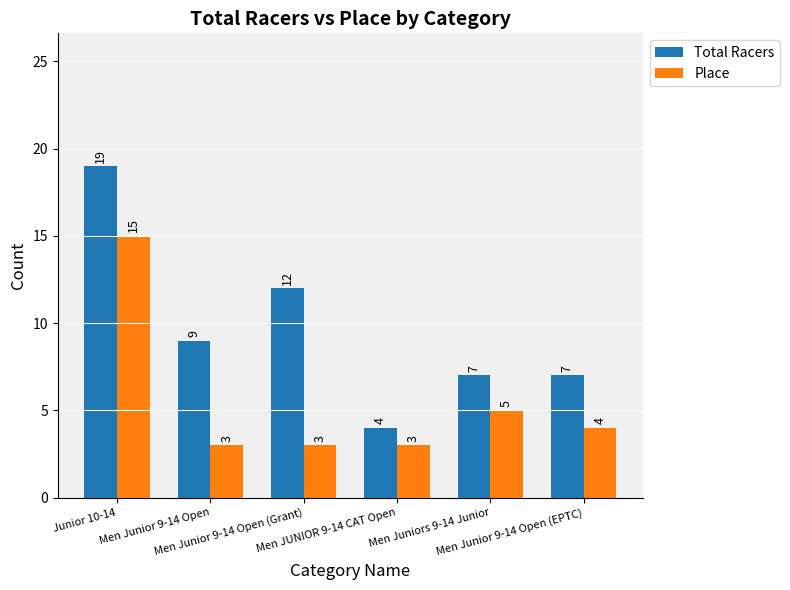

Which series has the largest total across all categories?

Total Racers